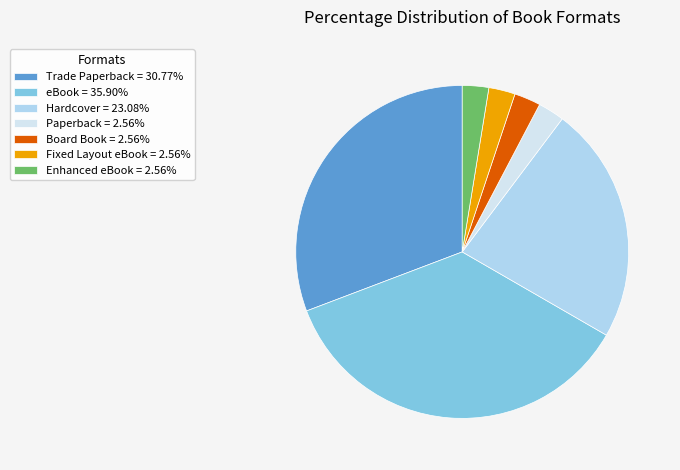

Is eBook = 35.90% the majority of the pie?

No